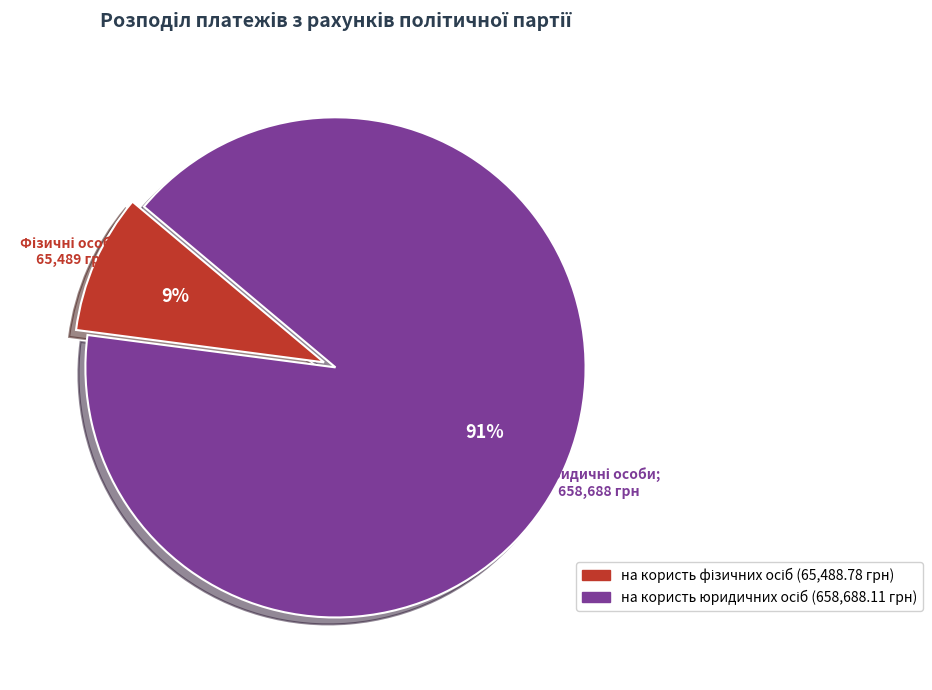

To the nearest percent, what is the difference between the largest and smallest slice percentages?

82%